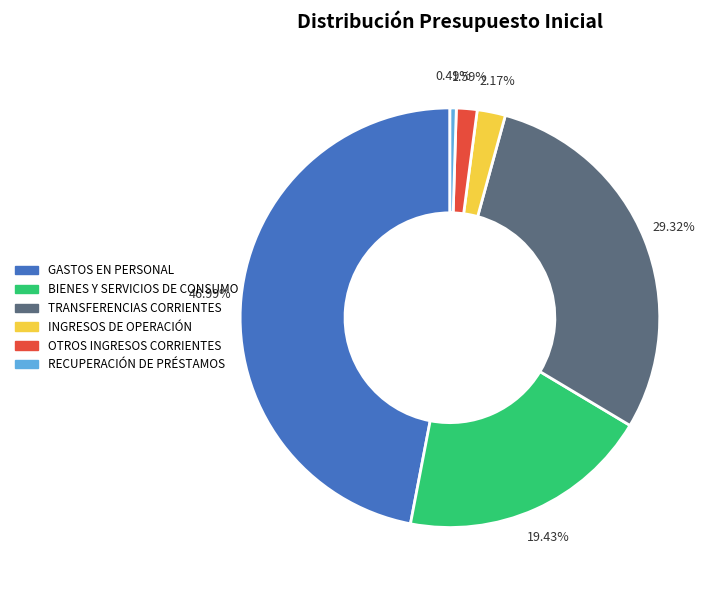

What percentage do RECUPERACIÓN DE PRÉSTAMOS and GASTOS EN PERSONAL together represent?

47.5%